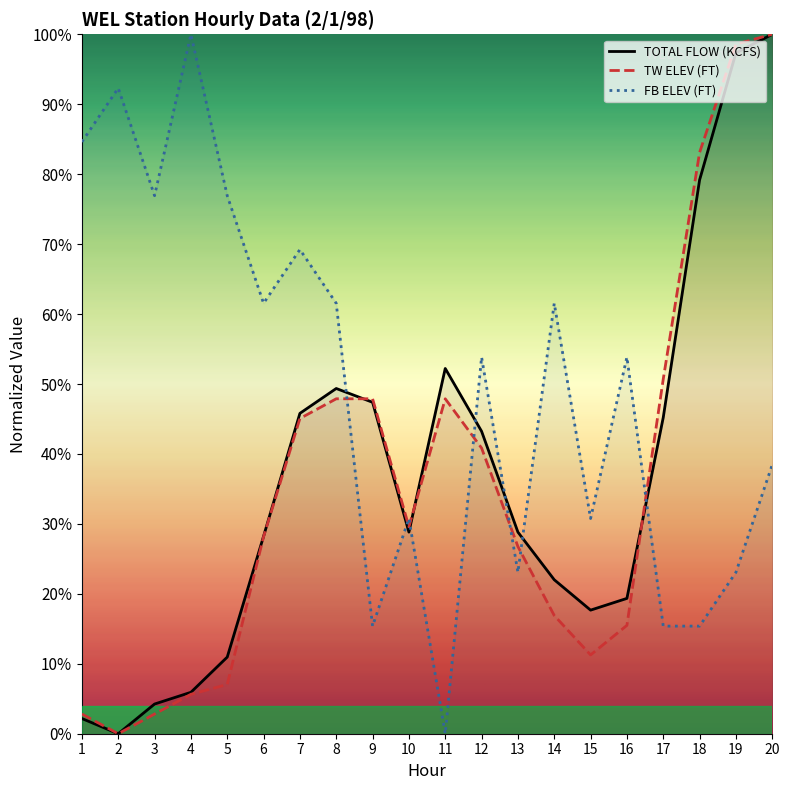

What is the value of the TW ELEV (FT) point at the 8th from the left?

47.9